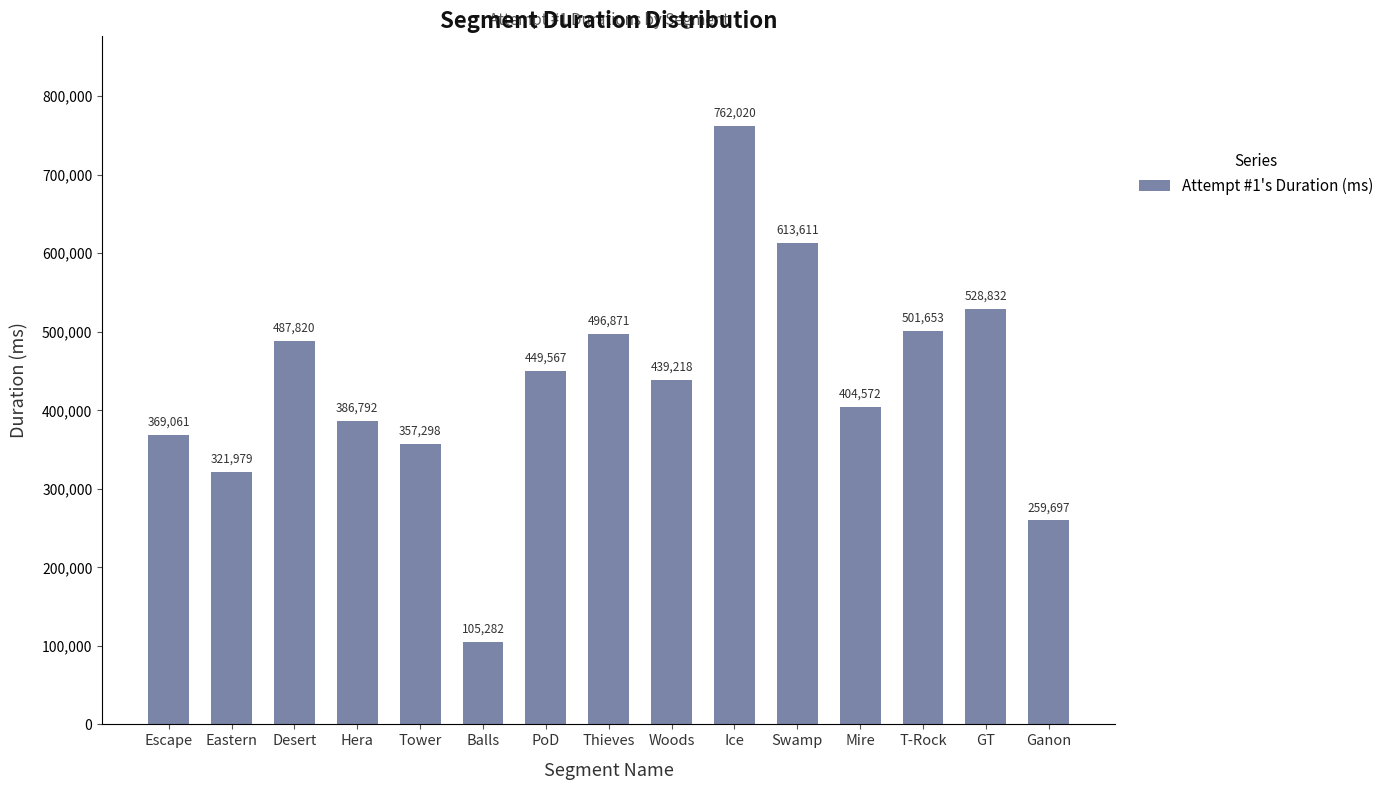

How many data points are less than 439218?

7